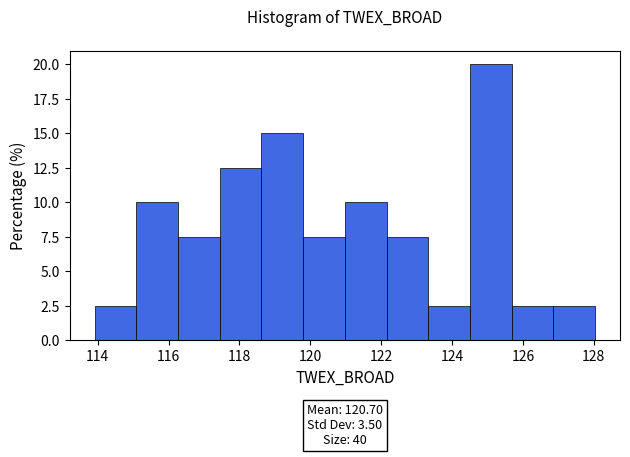

Over which range of the x-axis is the bar tallest?

124.6 to 125.6